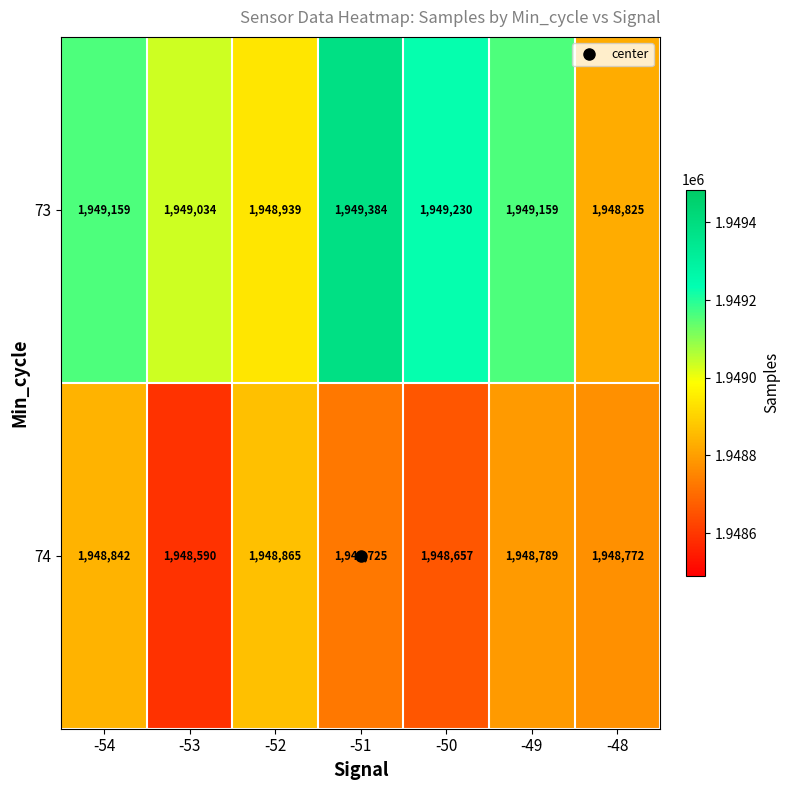

List the series in order of their overall mean, highest first.

73, 74